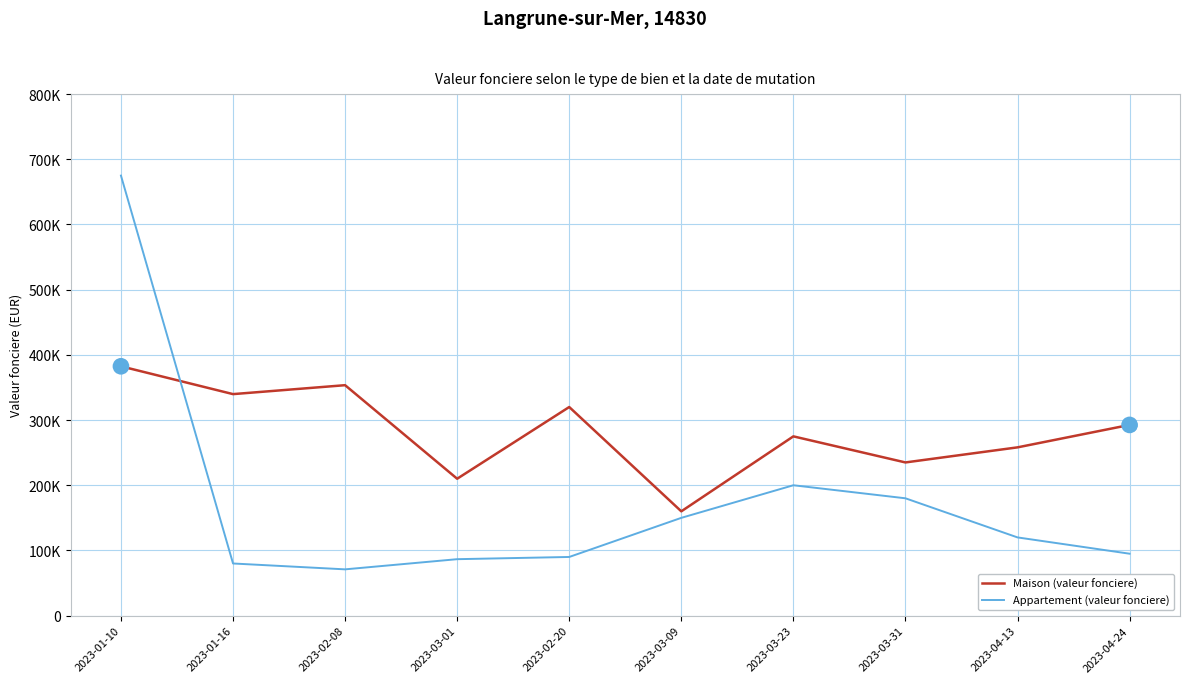

True or false: Appartement (valeur fonciere) has more than 2 interior local peaks.

False